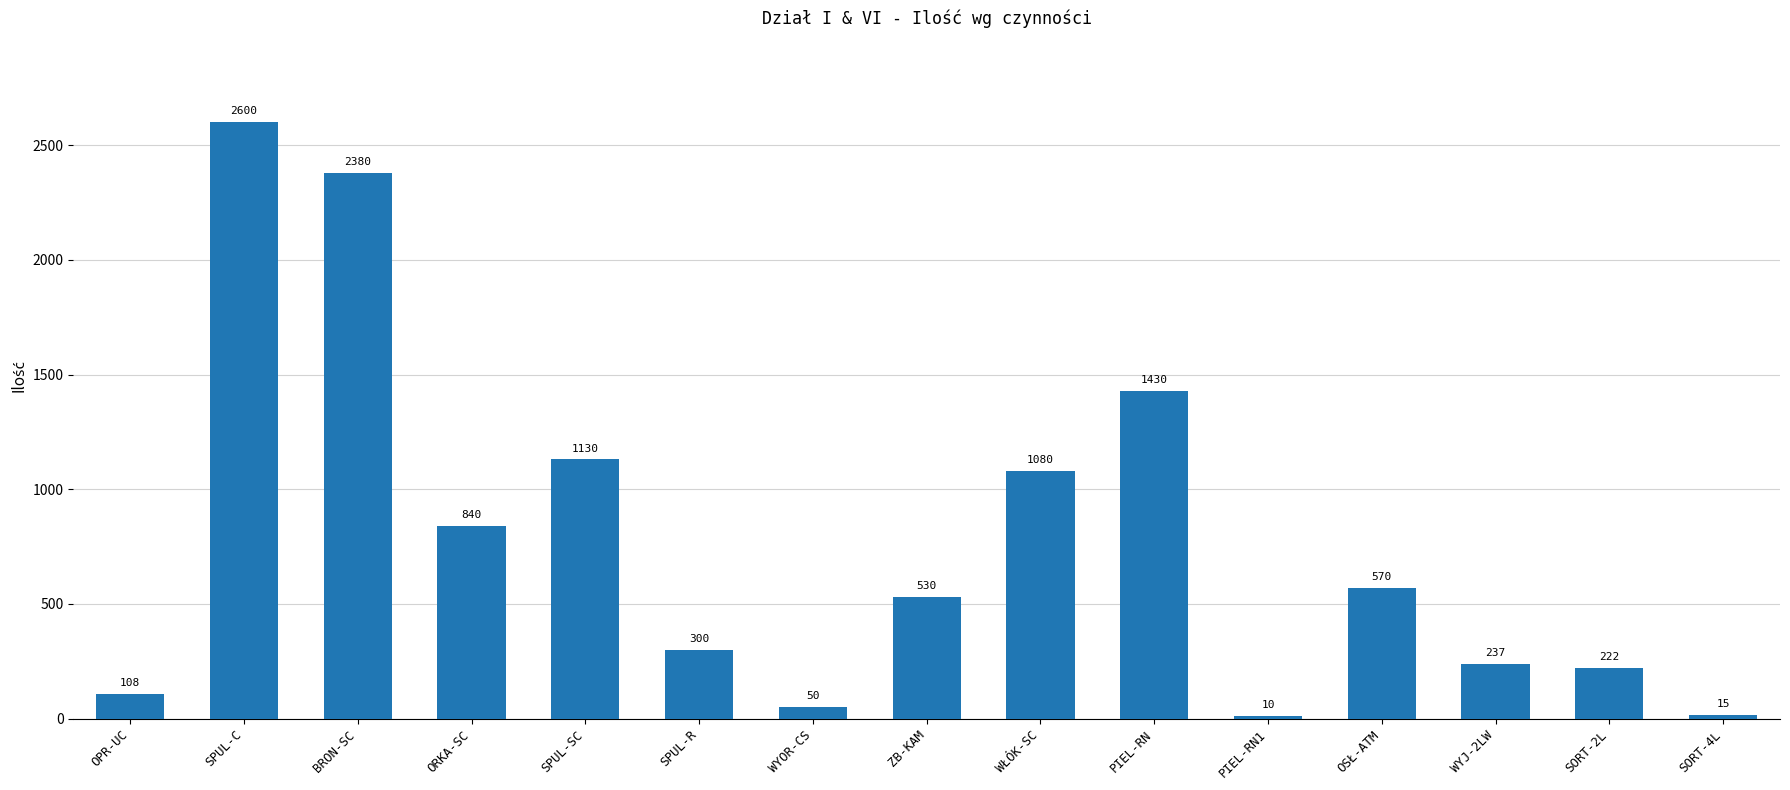

Which category has the highest value across all series?

SPUL-C